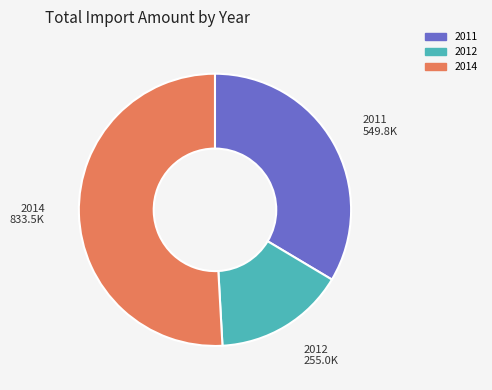

Does any single category account for the majority?

Yes